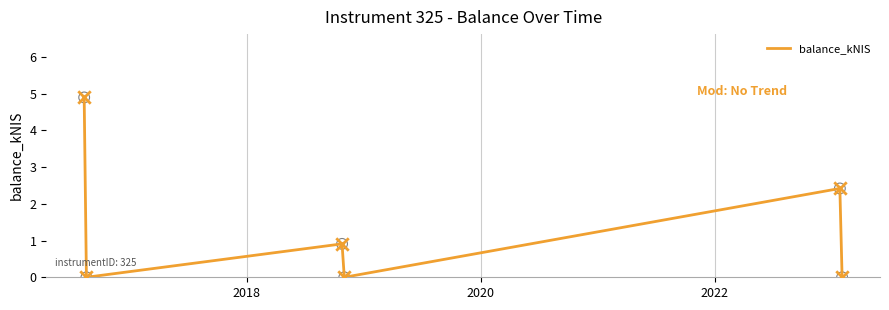

What is the difference between the maximum and second lowest values?

4.9